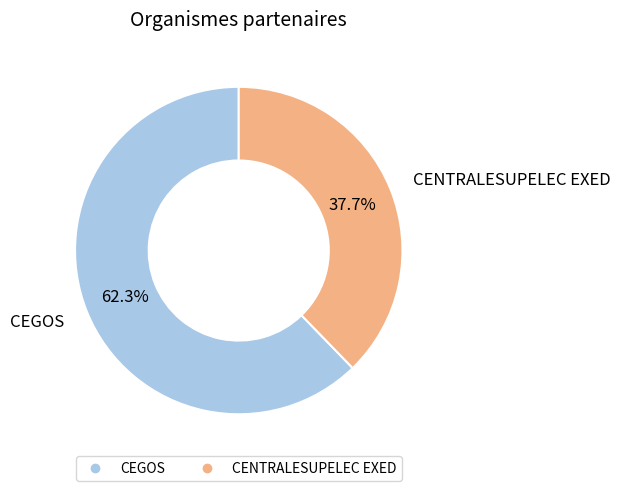

Approximately how many times larger is the value at CENTRALESUPELEC EXED compared to CEGOS?

0.6